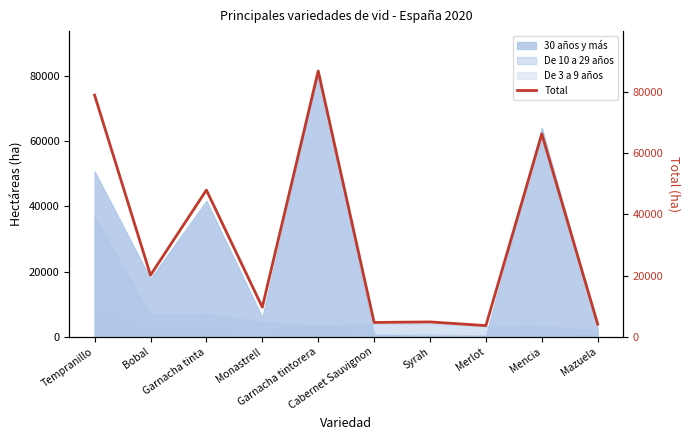

What is the ratio of the value at Mencia to the value at Garnacha tintorera?

0.8